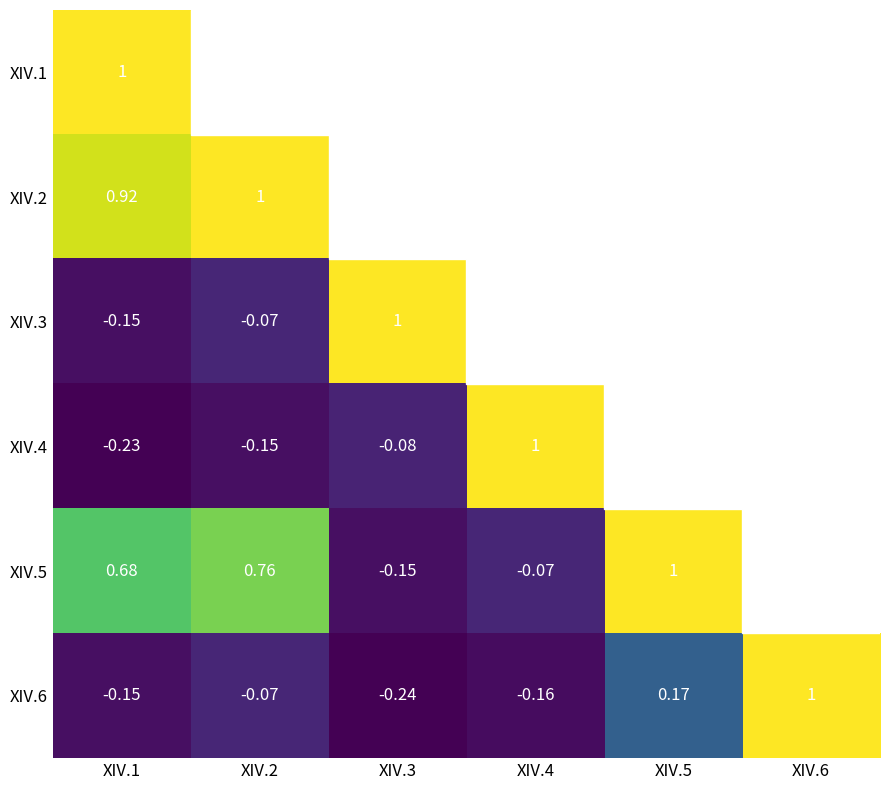

What is the minimum value for XIV.1?

-0.2